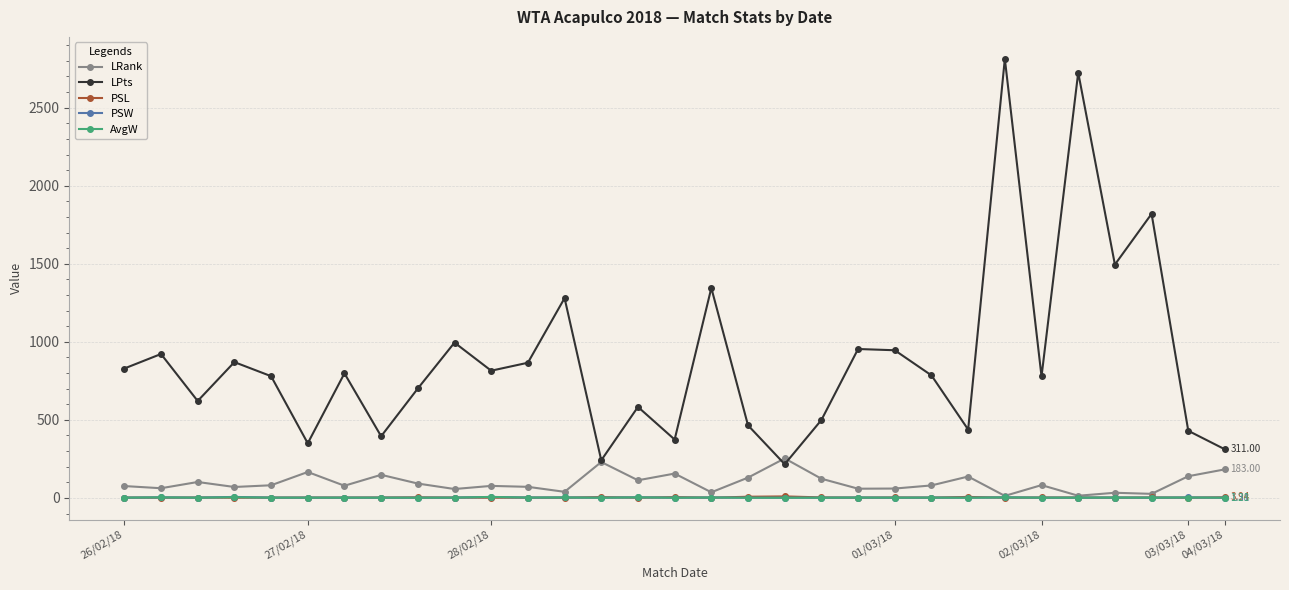

True or false: PSL has more than 1 interior local peaks.

True